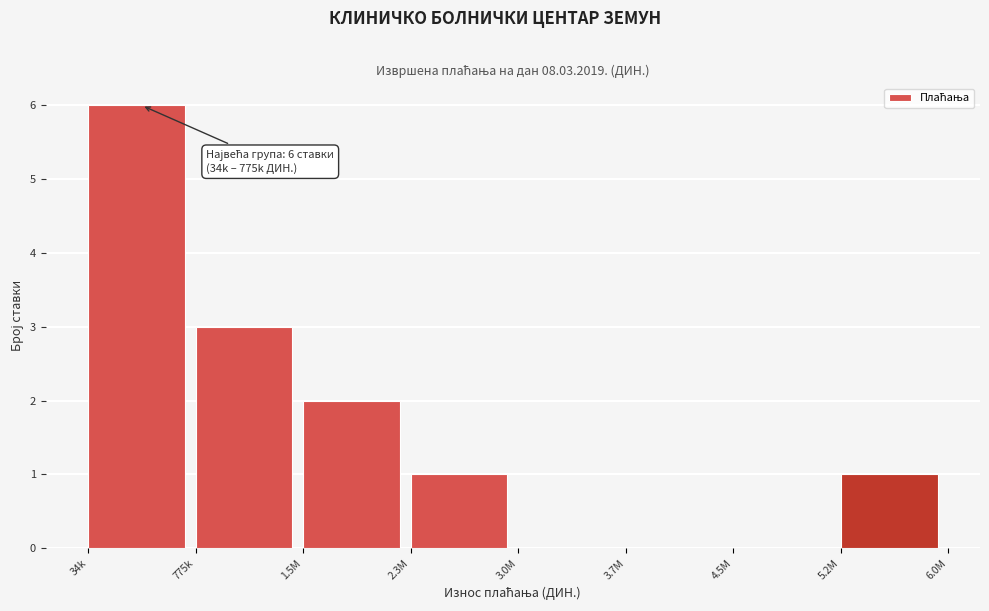

Reading left to right, what are all the values shown in this chart?

34k=6	775k=3	1.5M=2	2.3M=1	3.0M=0	3.7M=0	4.5M=0	5.2M=1